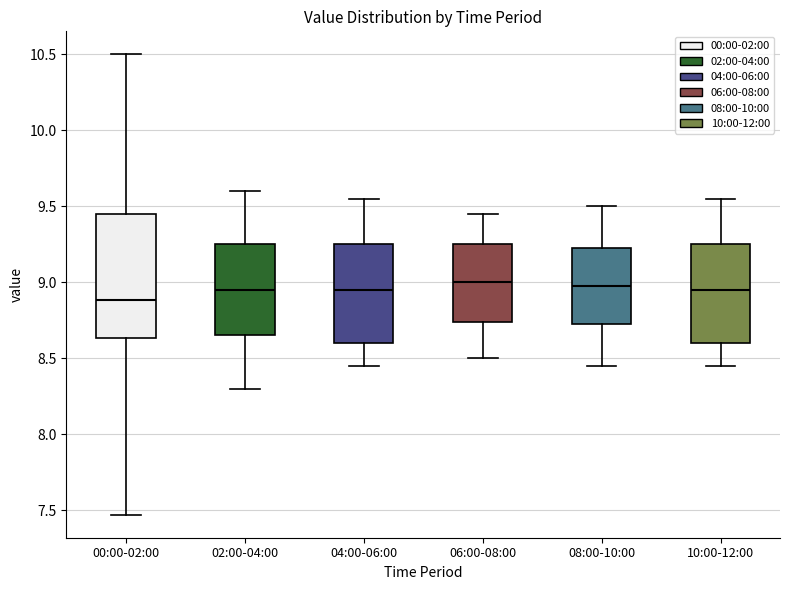

Which box is the tallest, from its lower edge to its upper edge?

00:00-02:00